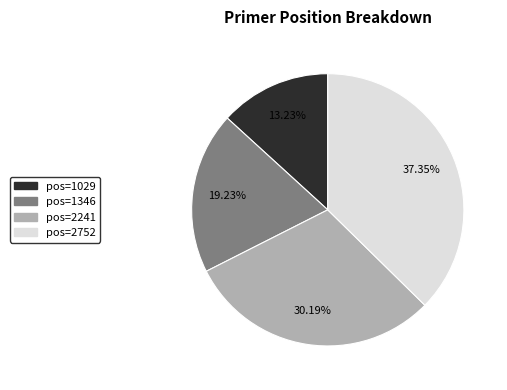

Is there any slice that represents more than half of the pie?

No